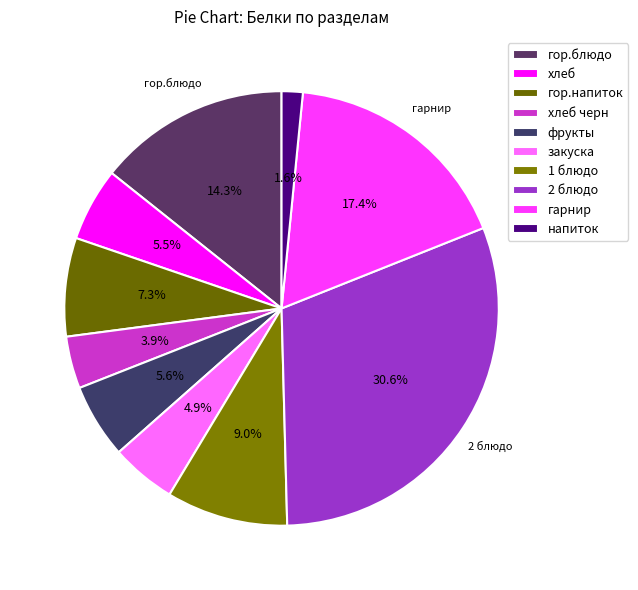

Is it true that гор.напиток is 7% of the pie?

True